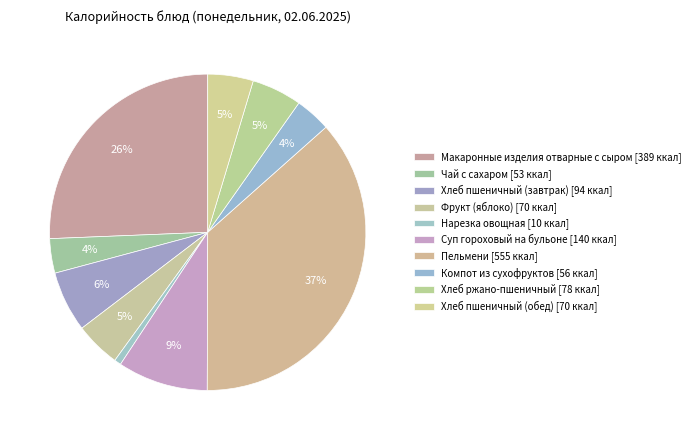

How much of the chart is everything except Пельмени?

63.4%